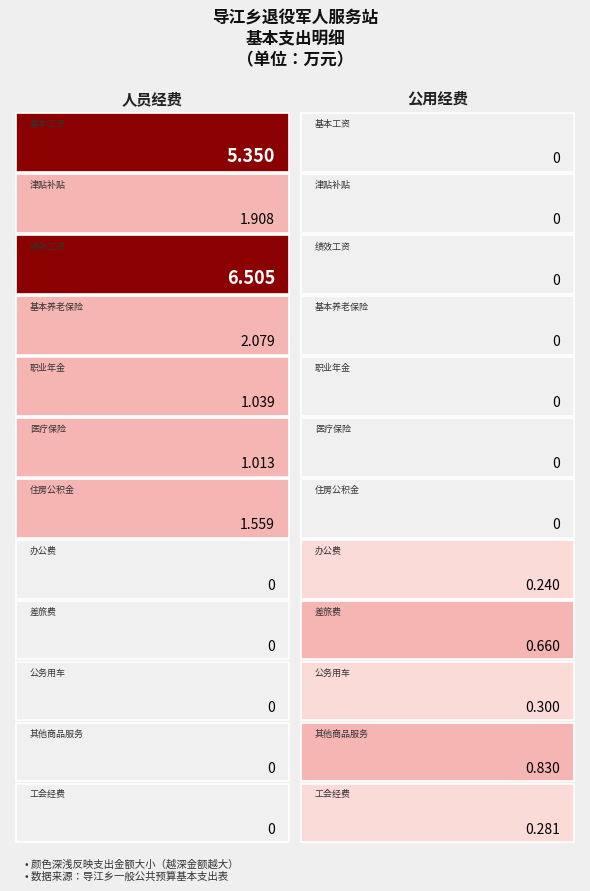

Where is 绩效工资 nearest to the value 3?

公用经费